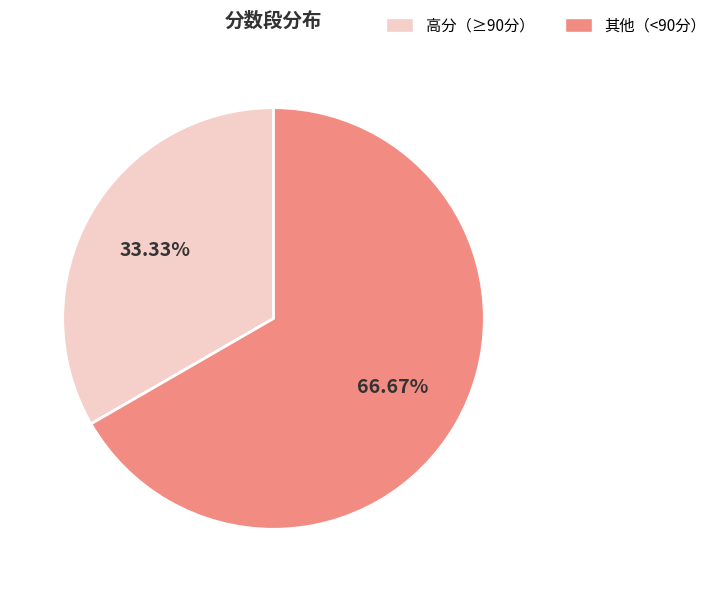

To the nearest percent, what is the average slice percentage?

50%